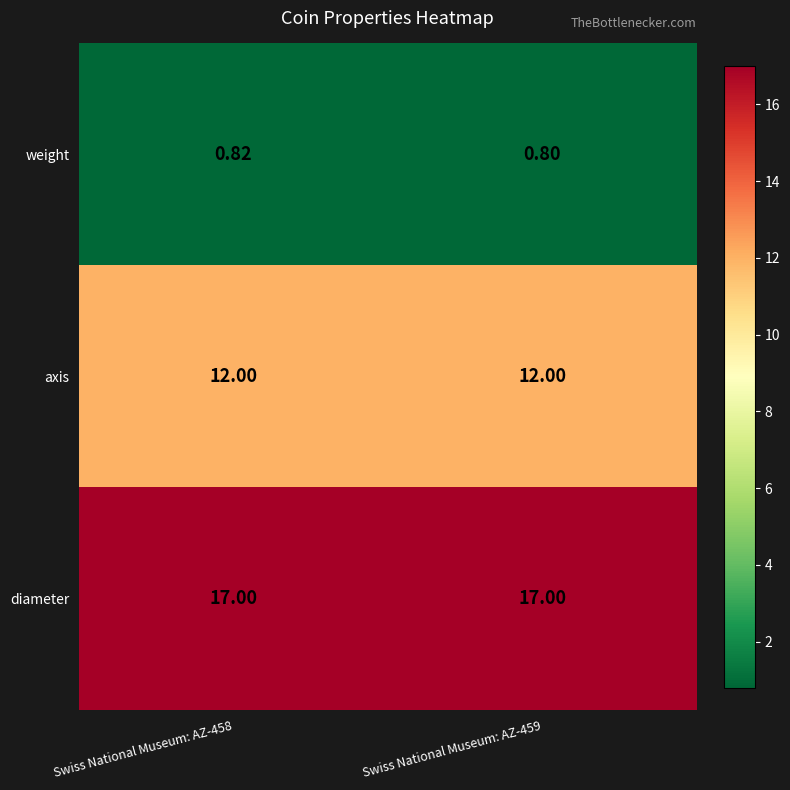

At which category is the sum across all series the highest?

Swiss National Museum: AZ-458